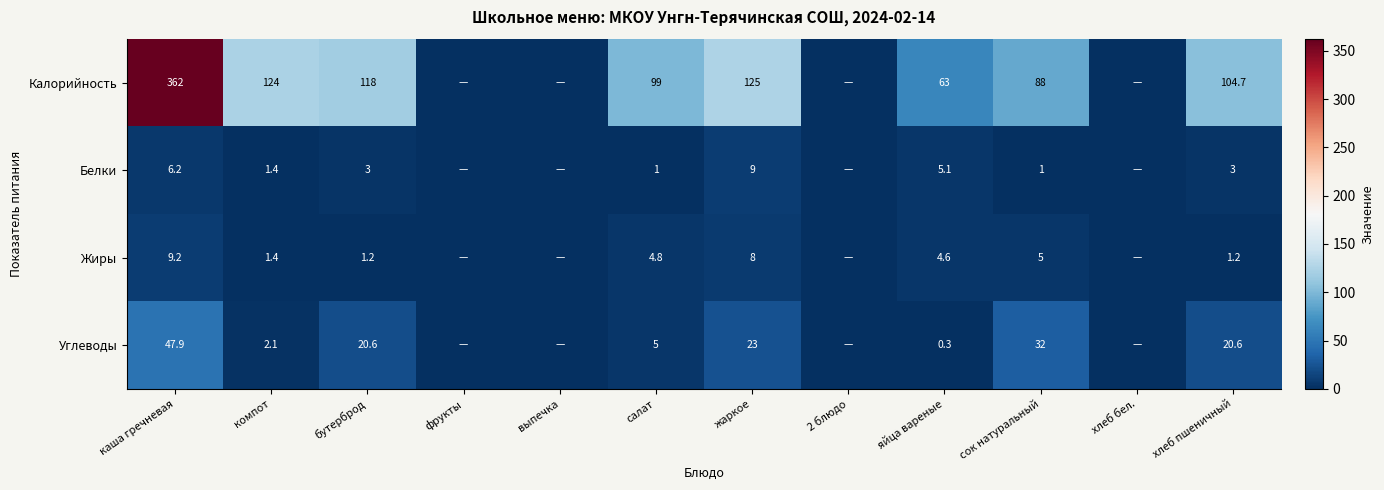

At яйца вареные, list the series in order from smallest to largest.

Углеводы, Жиры, Белки, Калорийность